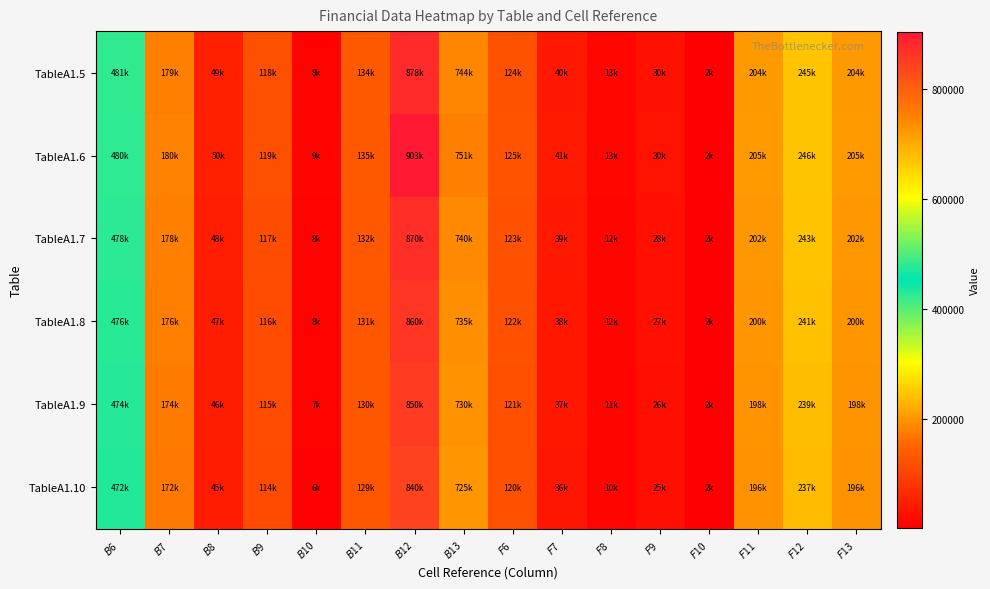

What is the greatest value displayed?

902671.3